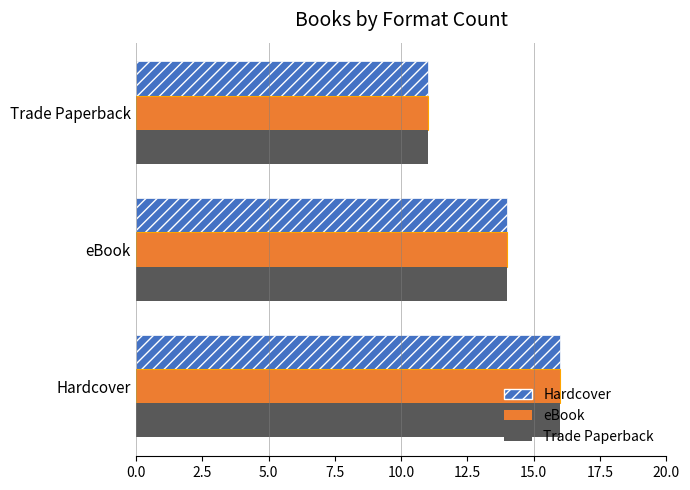

What is the total value across all series at Hardcover?

48